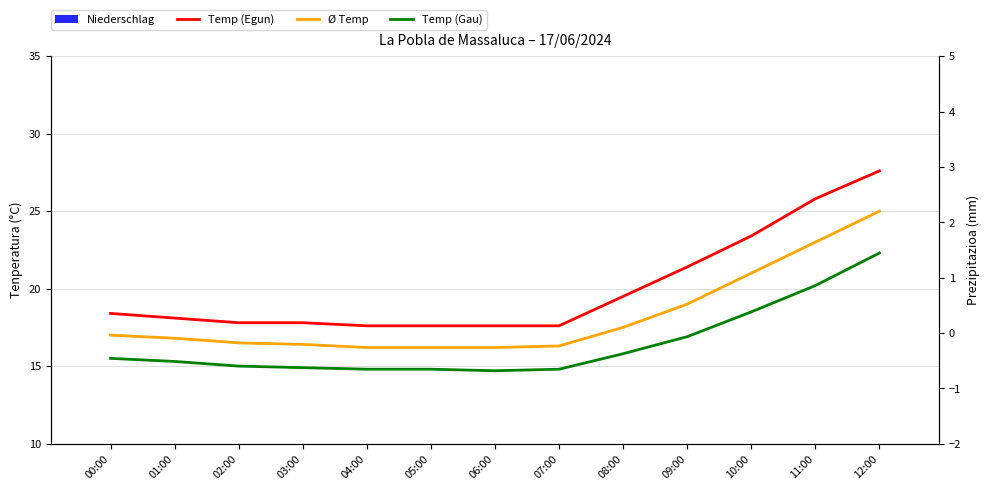

Reading left to right, transcribe all the data shown in this chart.

Temp (Egun): 18.4	18.1	17.8	17.8	17.6	17.6	17.6	17.6	19.5	21.4	23.4	25.8	27.6
Ø Temp: 17.0	16.8	16.5	16.4	16.2	16.2	16.2	16.3	17.5	19.0	21.0	23.0	25.0
Temp (Gau): 15.5	15.3	15.0	14.9	14.8	14.8	14.7	14.8	15.8	16.9	18.5	20.2	22.3
Niederschlag: 0.0	0.0	0.0	0.0	0.0	0.0	0.0	0.0	0.0	0.0	0.0	0.0	0.0